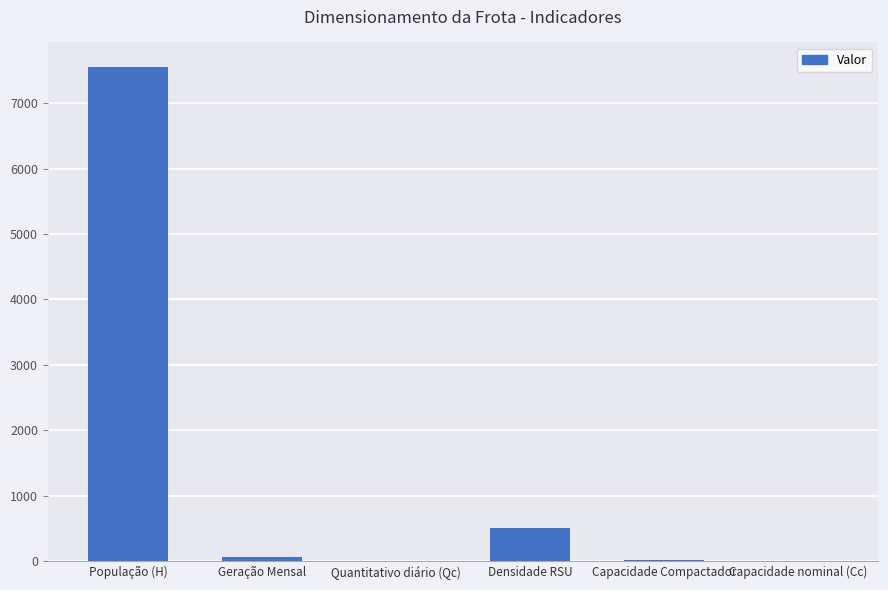

Approximately how many times larger is the value at Quantitativo diário (Qc) compared to Geração Mensal?

0.1